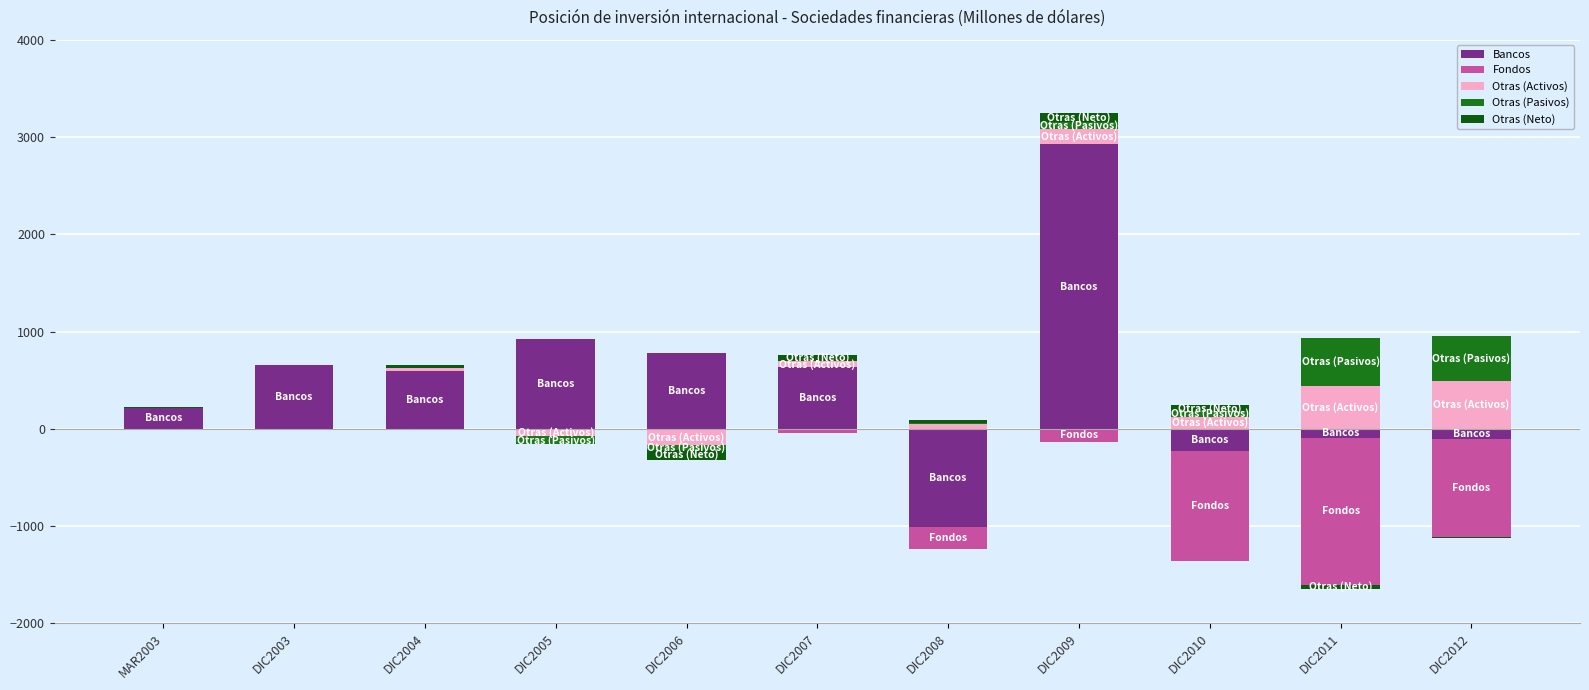

What position from the left is DIC2003?

2